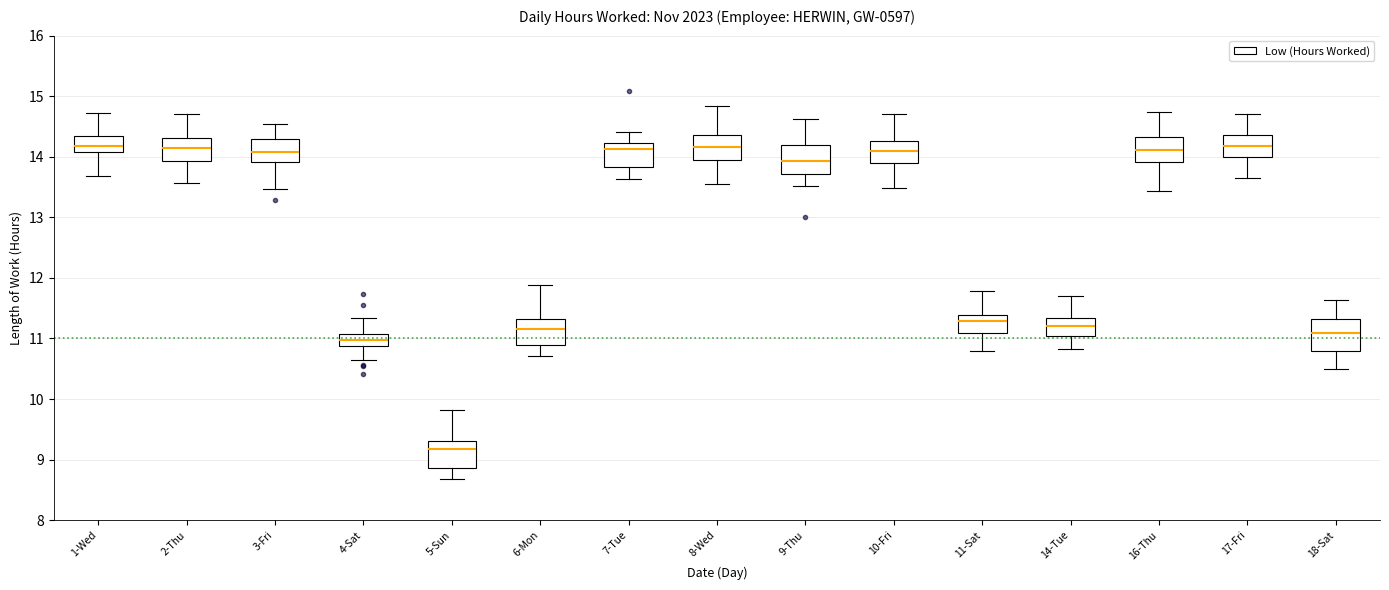

Where does the upper whisker of the box for 9-Thu end on the y-axis? The values are not printed on the chart, so give them approximately, as read against the axis.

14.6